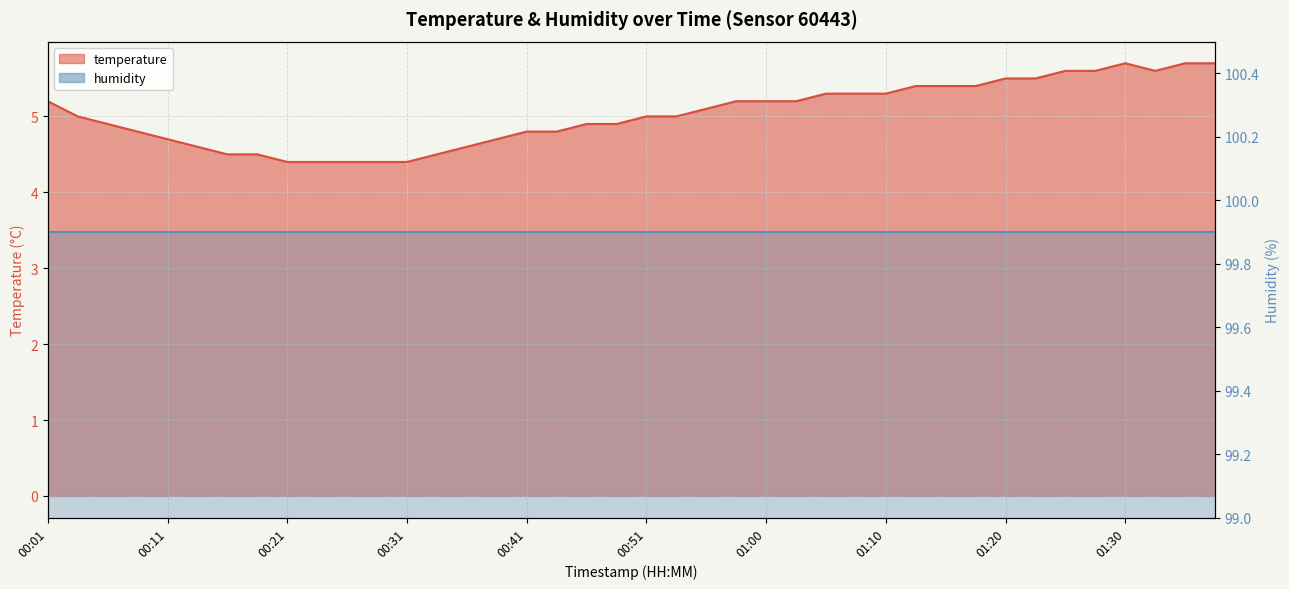

Reading right to left, extract all data points from this chart.

5.7	5.7	5.6	5.7	5.6	5.6	5.5	5.5	5.4	5.4	5.4	5.3	5.3	5.3	5.2	5.2	5.2	5.1	5.0	5.0	4.9	4.9	4.8	4.8	4.7	4.6	4.5	4.4	4.4	4.4	4.4	4.4	4.5	4.5	4.6	4.7	4.8	4.9	5.0	5.2